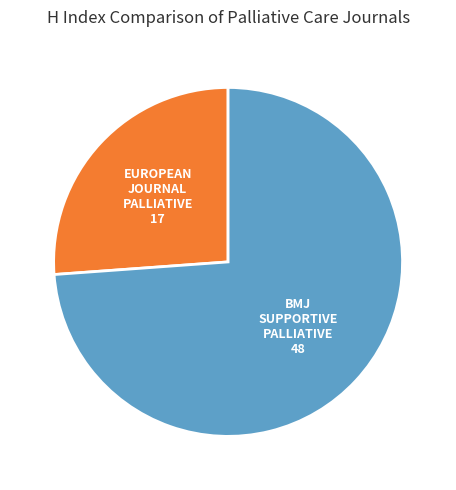

Is there any slice that represents more than half of the pie?

Yes